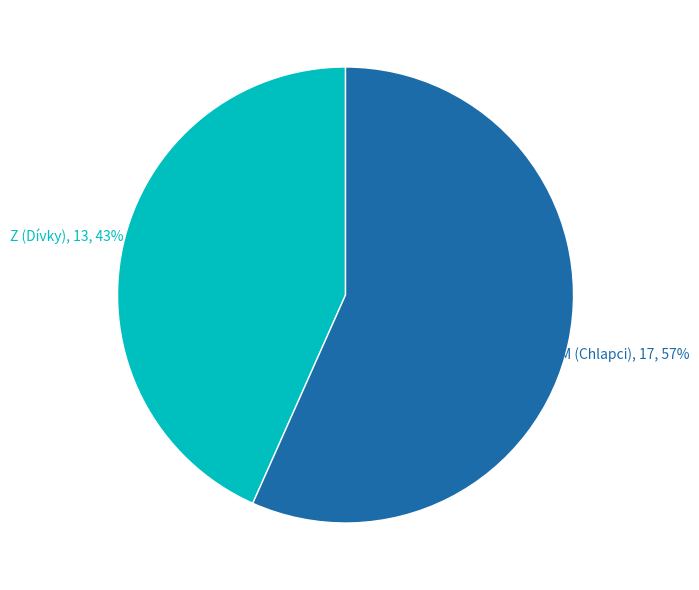

To the nearest percent, what is the average slice percentage?

50%